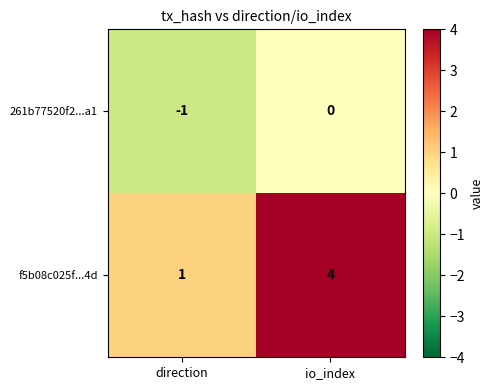

List the series in order of their peak value, lowest first.

261b77520f2...a1, f5b08c025f...4d